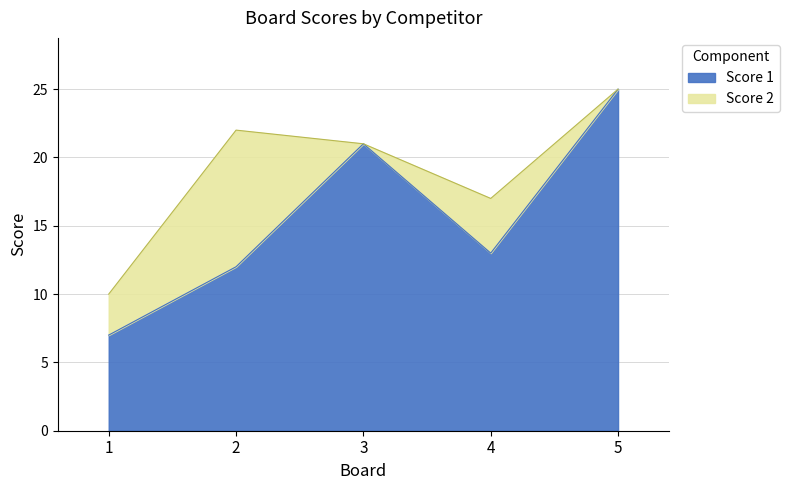

Approximately how many times larger is the value at 1 compared to 5?

0.3